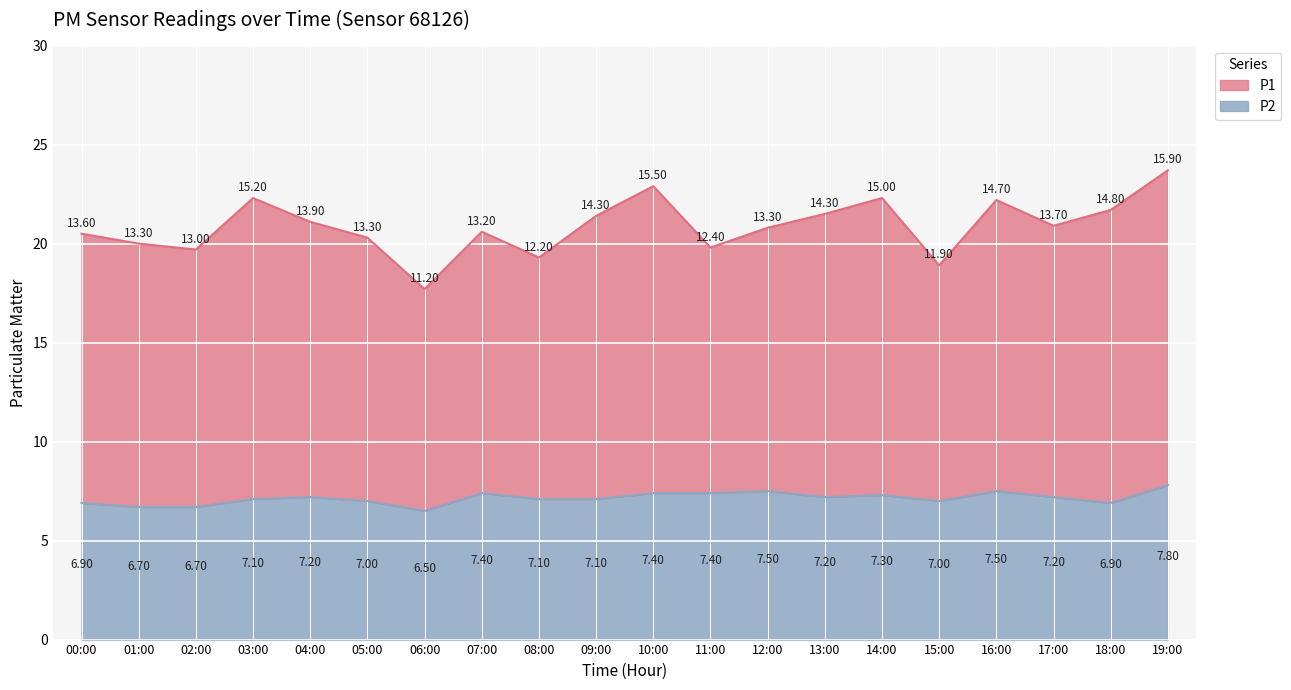

The P2 series shows 7.3 at 14:00. True or false?

True